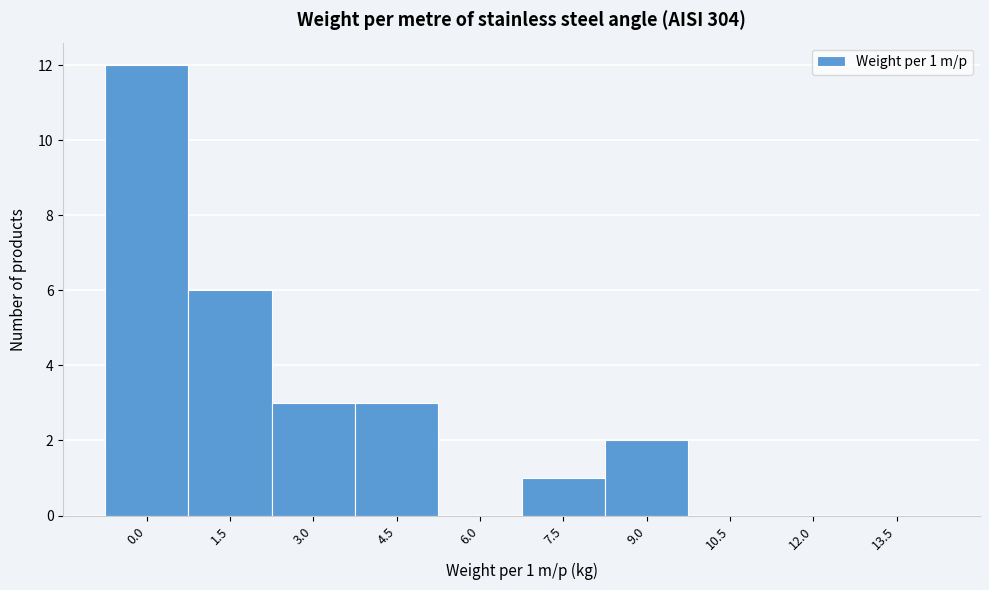

Reading left to right, what are all the values shown in this chart?

0.0=12	1.5=6	3.0=3	4.5=3	6.0=0	7.5=1	9.0=2	10.5=0	12.0=0	13.5=0